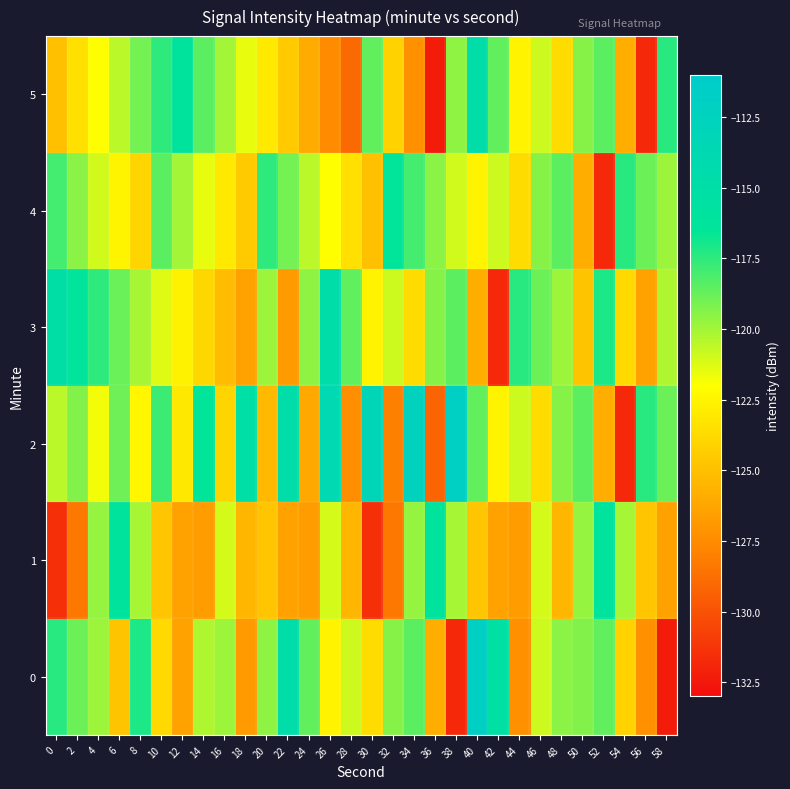

What is the smallest value displayed?

-132.3